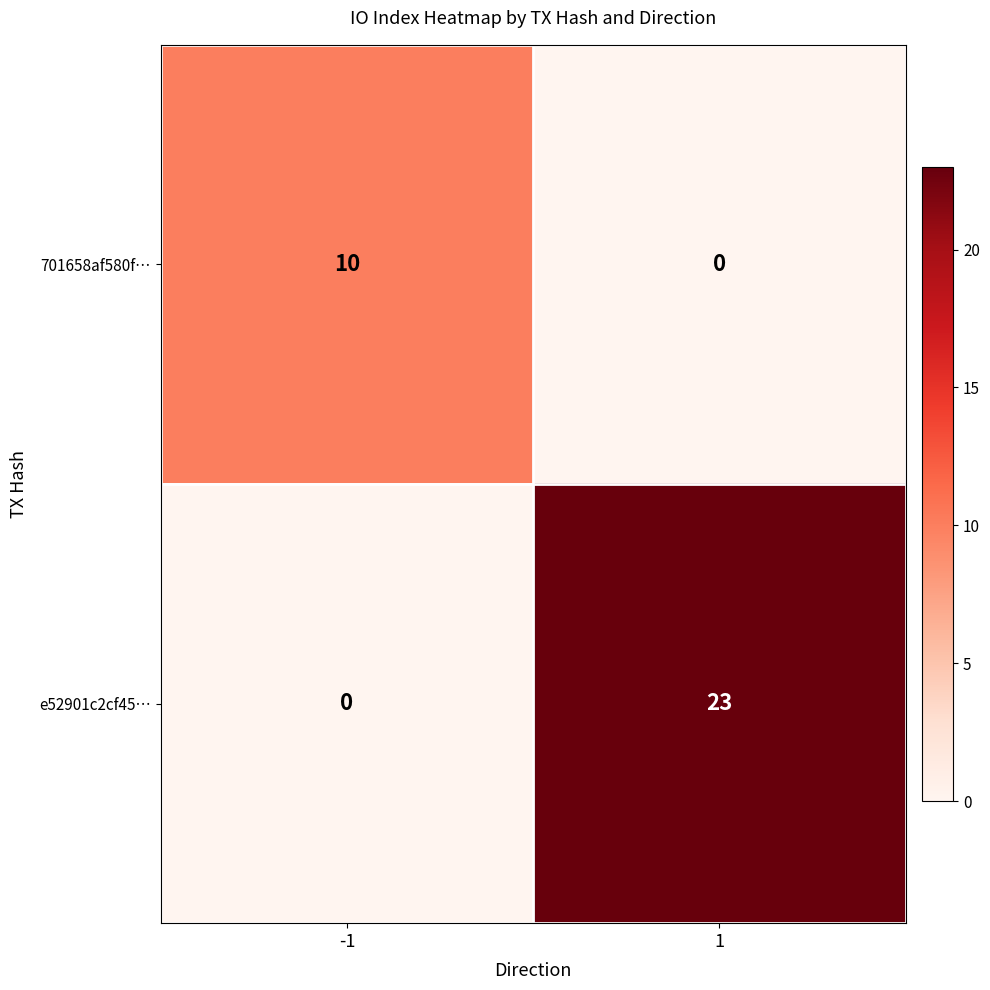

What is the maximum value shown in the chart?

23